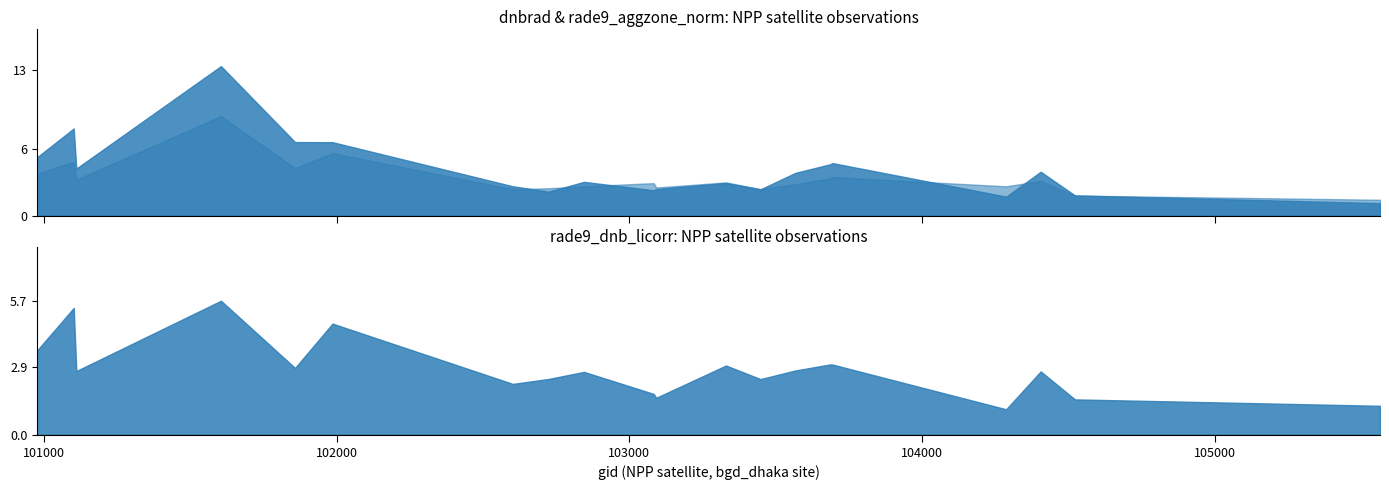

True or false: rade9_dnb_licorr and dnbrad intersect in this chart.

True